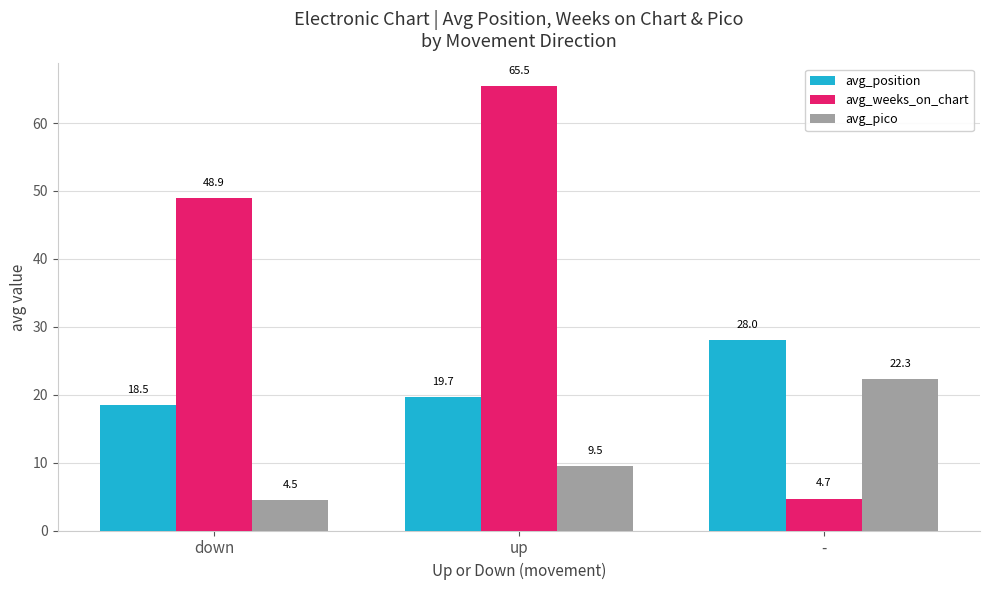

What is the sum of the avg_pico values at down and -?

26.8